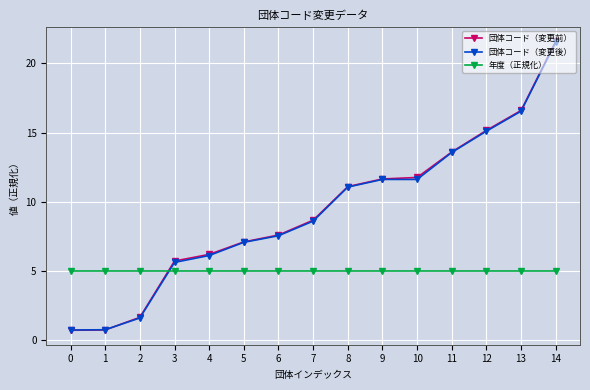

What is the value of the 年度（正規化） point at the 4th from the left?

5.0